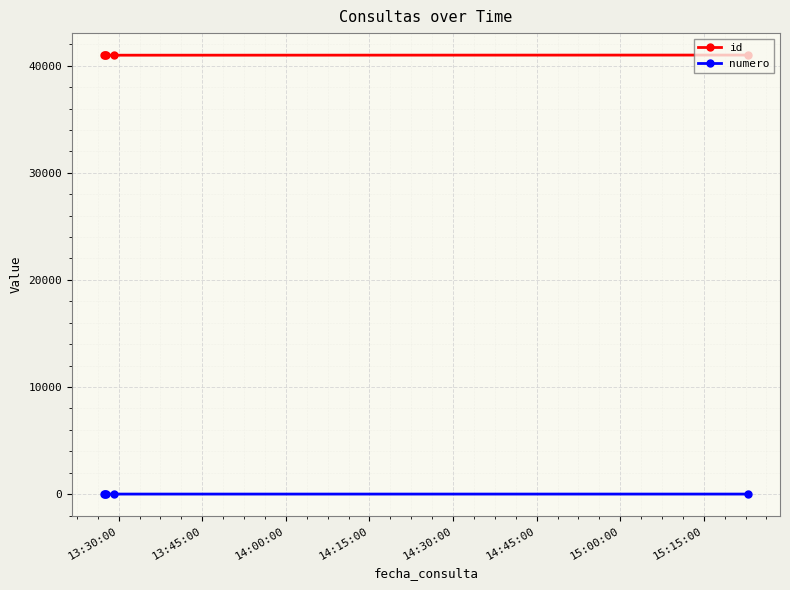

What is the minimum value for id?

40975